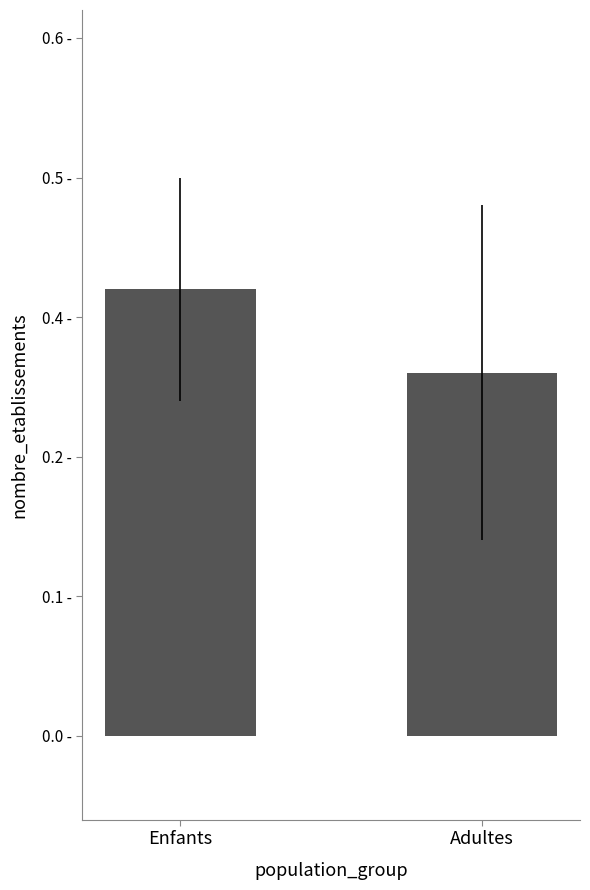

Rank the categories by value from highest to lowest.

Enfants, Adultes